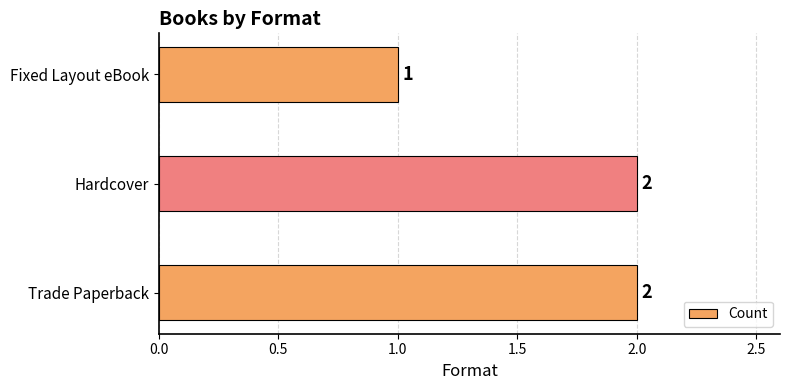

What is the sum of all values?

5